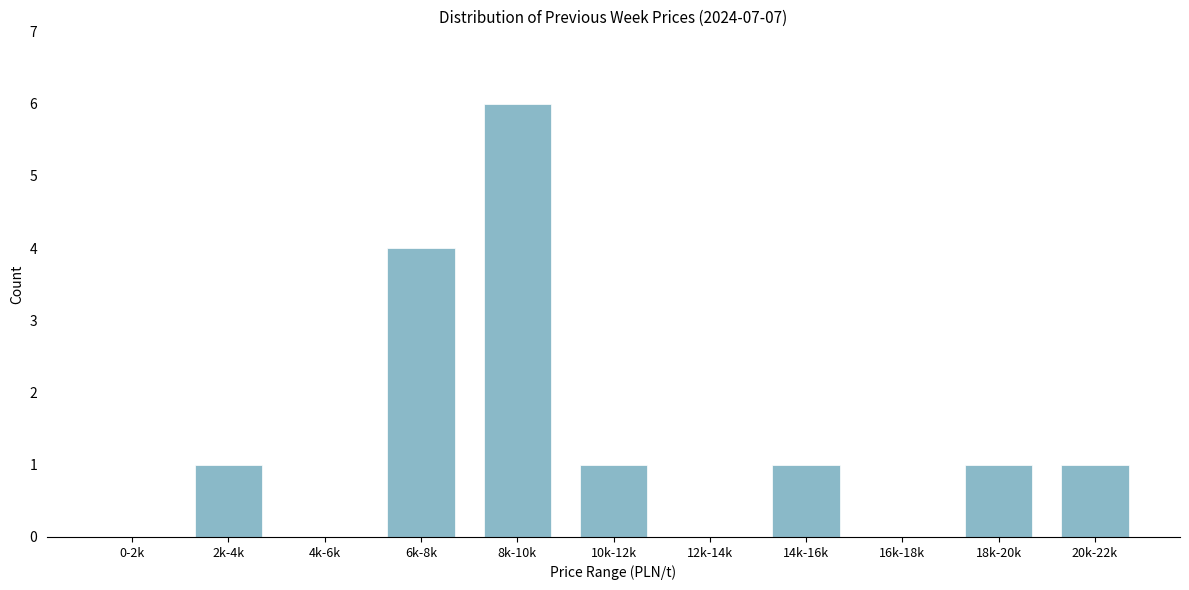

Reading left to right, list all the values displayed in this chart.

0-2k=0	2k-4k=1	4k-6k=0	6k-8k=4	8k-10k=6	10k-12k=1	12k-14k=0	14k-16k=1	16k-18k=0	18k-20k=1	20k-22k=1